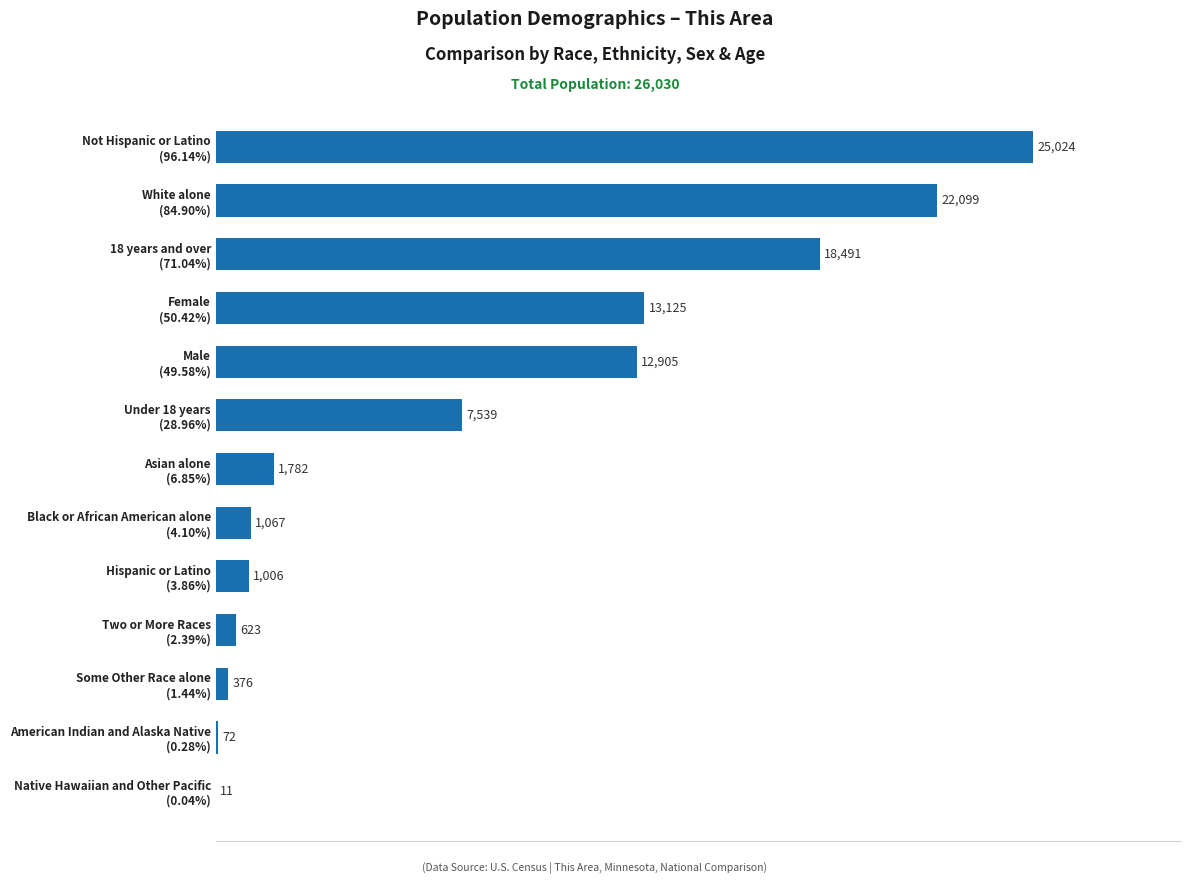

What is the sum of all values?

104120